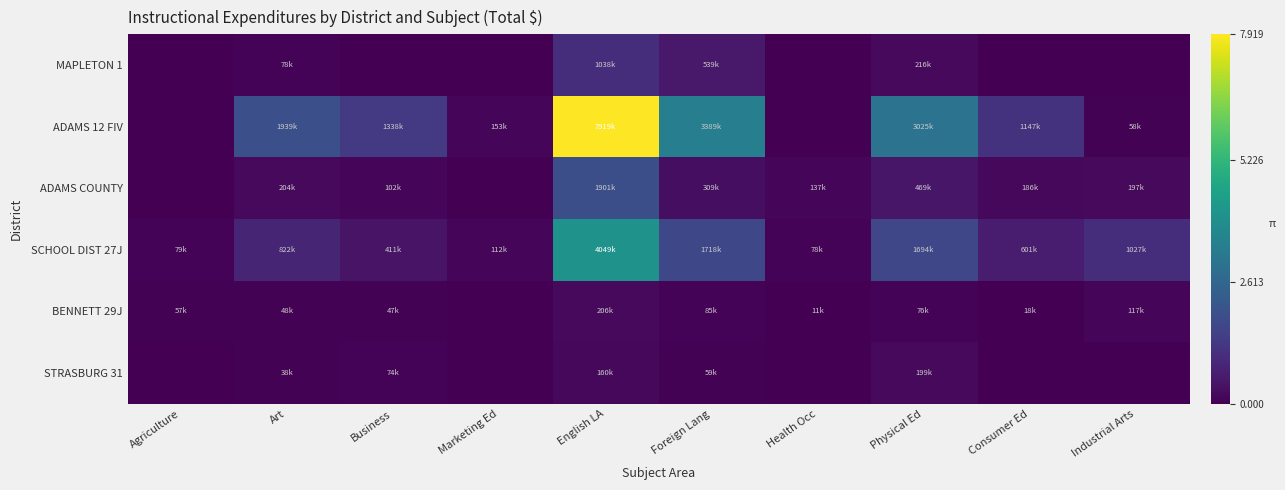

Reading left to right, extract all data points from this chart.

MAPLETON 1: Agriculture=0.0	Art=77690.1	Business=0.0	Marketing Ed=0.0	English LA=1037608.0	Foreign Lang=538922.6	Health Occ=0.0	Physical Ed=215885.8	Consumer Ed=0.0	Industrial Arts=0.0
ADAMS 12 FIV: Agriculture=0.0	Art=1938897.9	Business=1337627.4	Marketing Ed=152802.5	English LA=7918671.5	Foreign Lang=3389235.1	Health Occ=0.0	Physical Ed=3024774.5	Consumer Ed=1146744.8	Industrial Arts=58488.6
ADAMS COUNTY: Agriculture=0.0	Art=204129.6	Business=102130.4	Marketing Ed=0.0	English LA=1901164.8	Foreign Lang=308830.9	Health Occ=136815.6	Physical Ed=468661.1	Consumer Ed=185567.3	Industrial Arts=197034.8
SCHOOL DIST 27J: Agriculture=79282.2	Art=822270.0	Business=410814.7	Marketing Ed=111502.9	English LA=4048607.5	Foreign Lang=1717827.0	Health Occ=78277.1	Physical Ed=1693750.8	Consumer Ed=600909.6	Industrial Arts=1027309.6
BENNETT 29J: Agriculture=56906.8	Art=48260.6	Business=47030.6	Marketing Ed=0.0	English LA=205712.6	Foreign Lang=84598.0	Health Occ=10610.0	Physical Ed=76477.4	Consumer Ed=18151.8	Industrial Arts=117268.2
STRASBURG 31: Agriculture=0.0	Art=37923.9	Business=74471.7	Marketing Ed=0.0	English LA=160054.6	Foreign Lang=58563.7	Health Occ=0.0	Physical Ed=198765.1	Consumer Ed=0.0	Industrial Arts=0.0